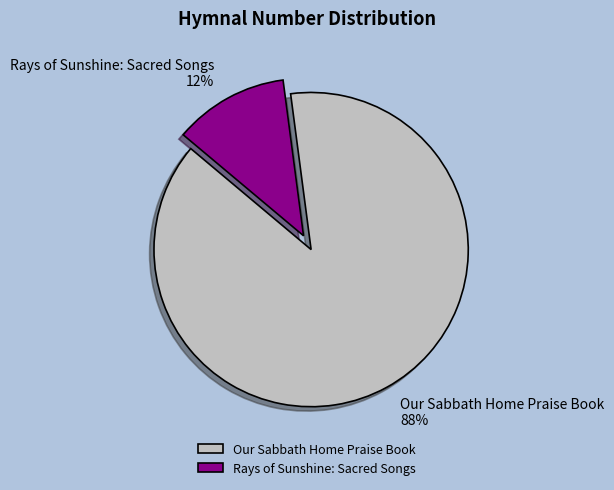

To the nearest percent, what is the difference between the Rays of Sunshine: Sacred Songs and Our Sabbath Home Praise Book slice percentages?

76%